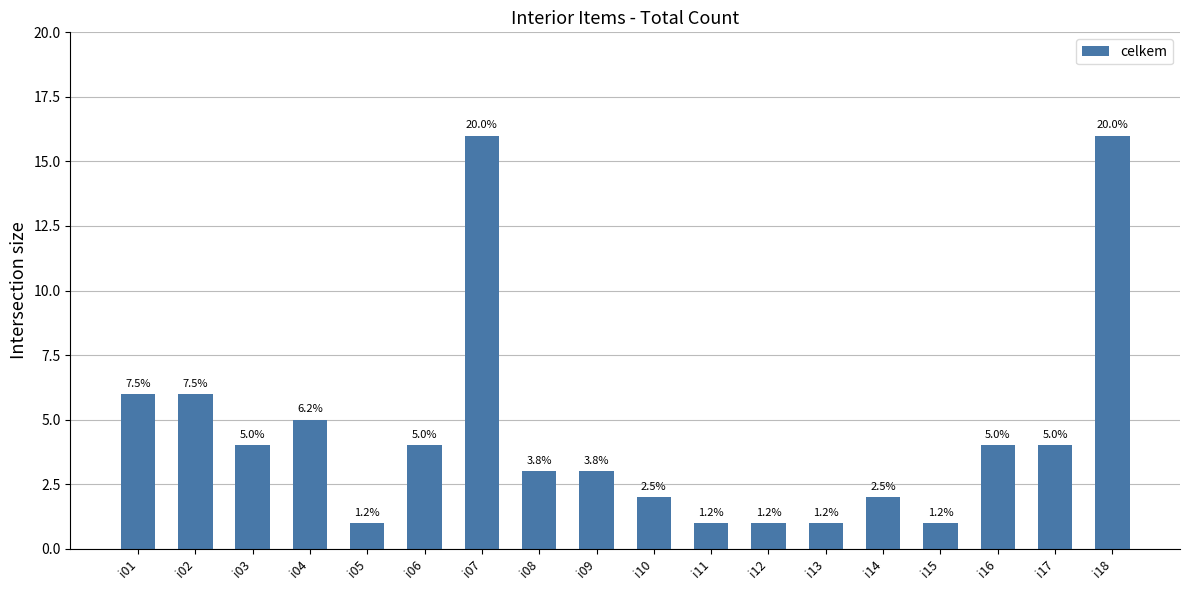

How many bars are there in total?

18